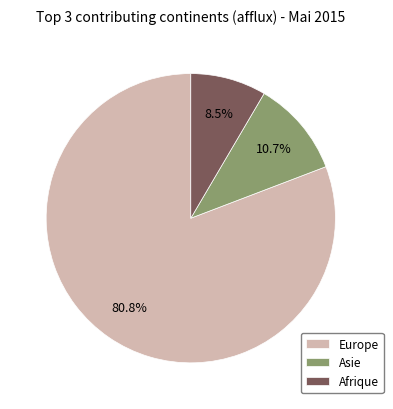

What is the majority slice?

Europe